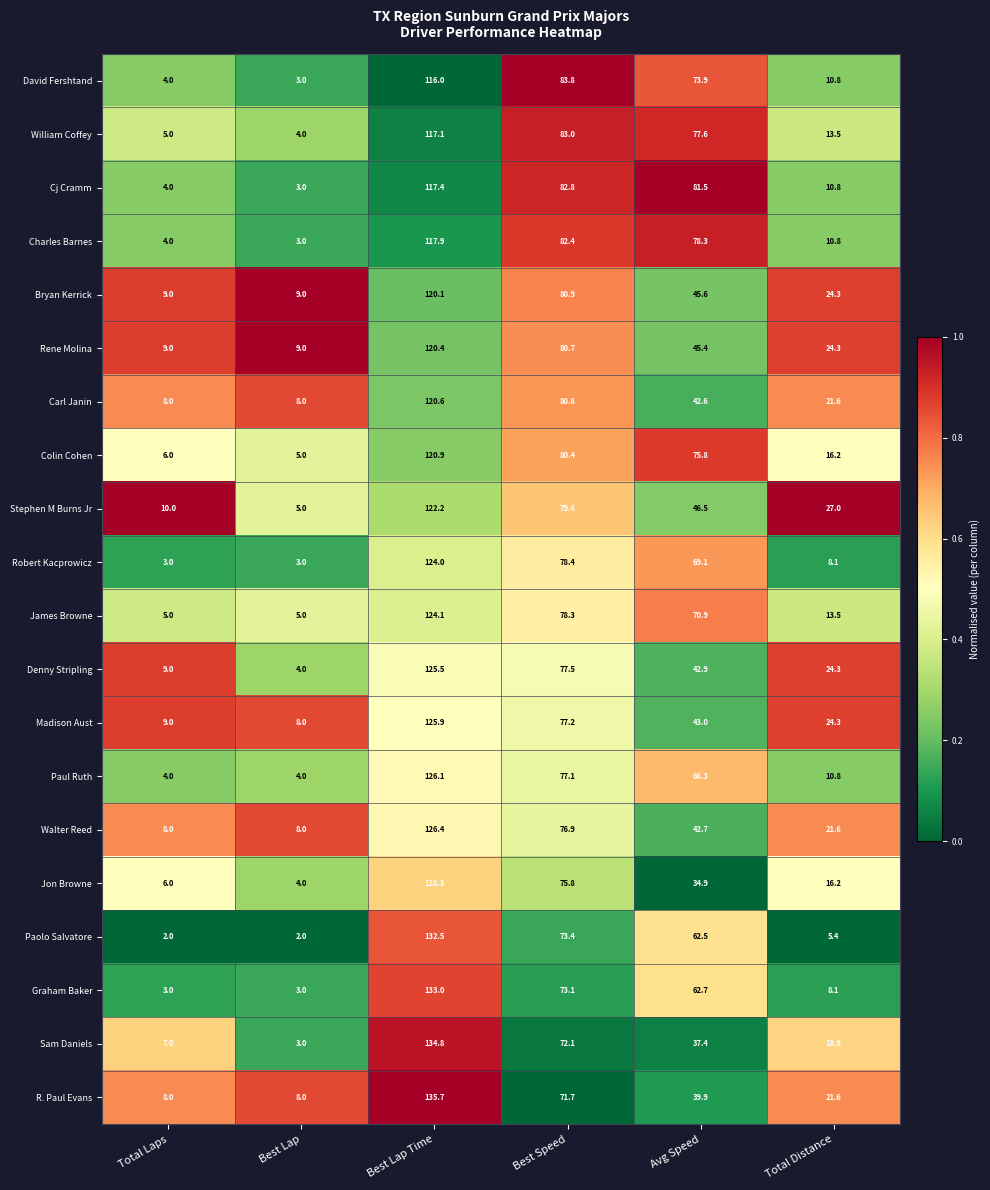

Rank the series at Best Lap Time from lowest to highest value.

David Fershtand, William Coffey, Cj Cramm, Charles Barnes, Bryan Kerrick, Rene Molina, Carl Janin, Colin Cohen, Stephen M Burns Jr, Robert Kacprowicz, James Browne, Denny Stripling, Madison Aust, Paul Ruth, Walter Reed, Jon Browne, Paolo Salvatore, Graham Baker, Sam Daniels, R. Paul Evans